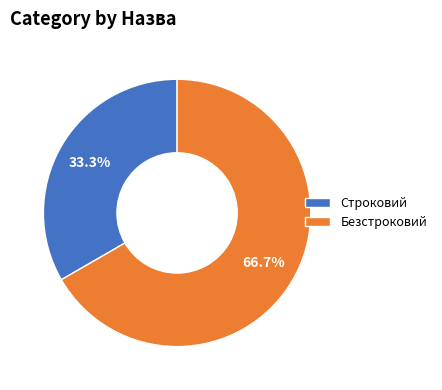

Combined, do Безстроковий and Строковий account for over 50%?

Yes